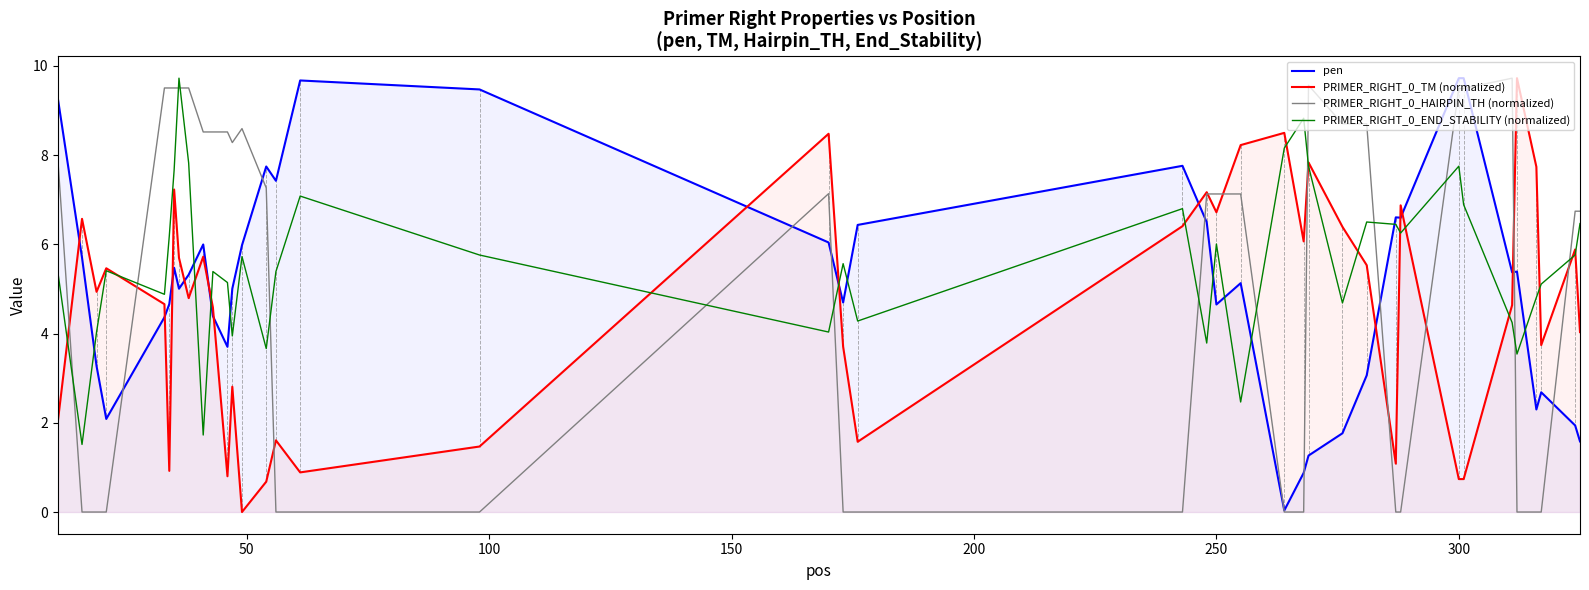

What is the maximum value shown in the chart?

9.7